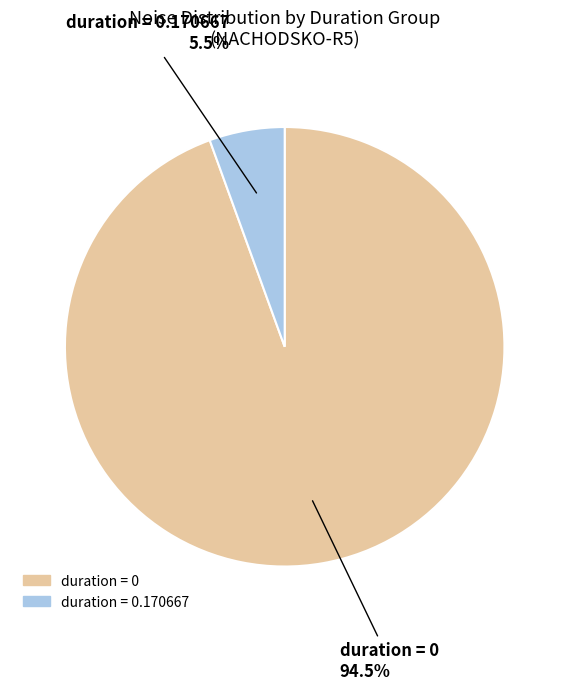

To the nearest percent, what is the difference between the largest and smallest slice percentages?

89%